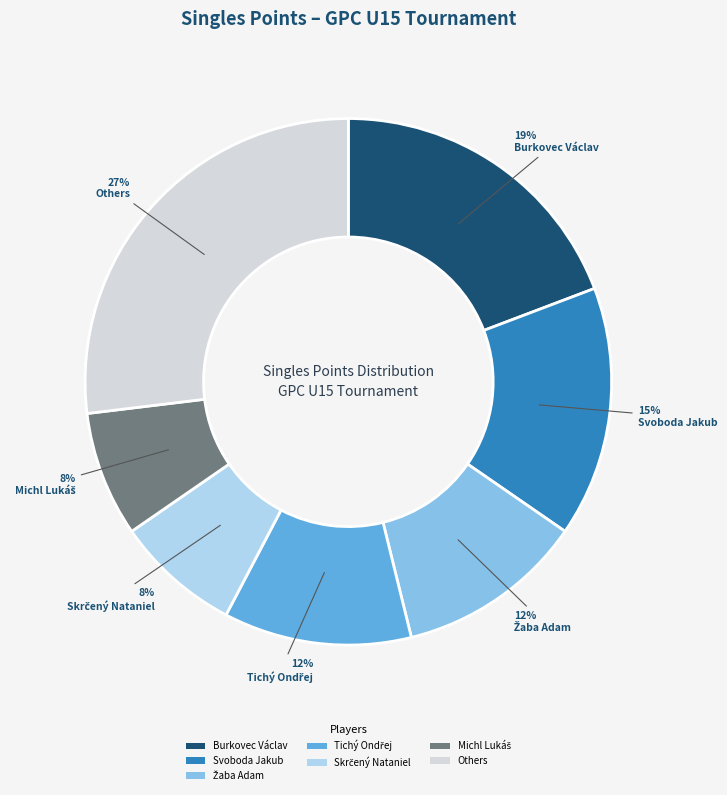

True or false: Burkovec Václav accounts for 19% of the total.

True